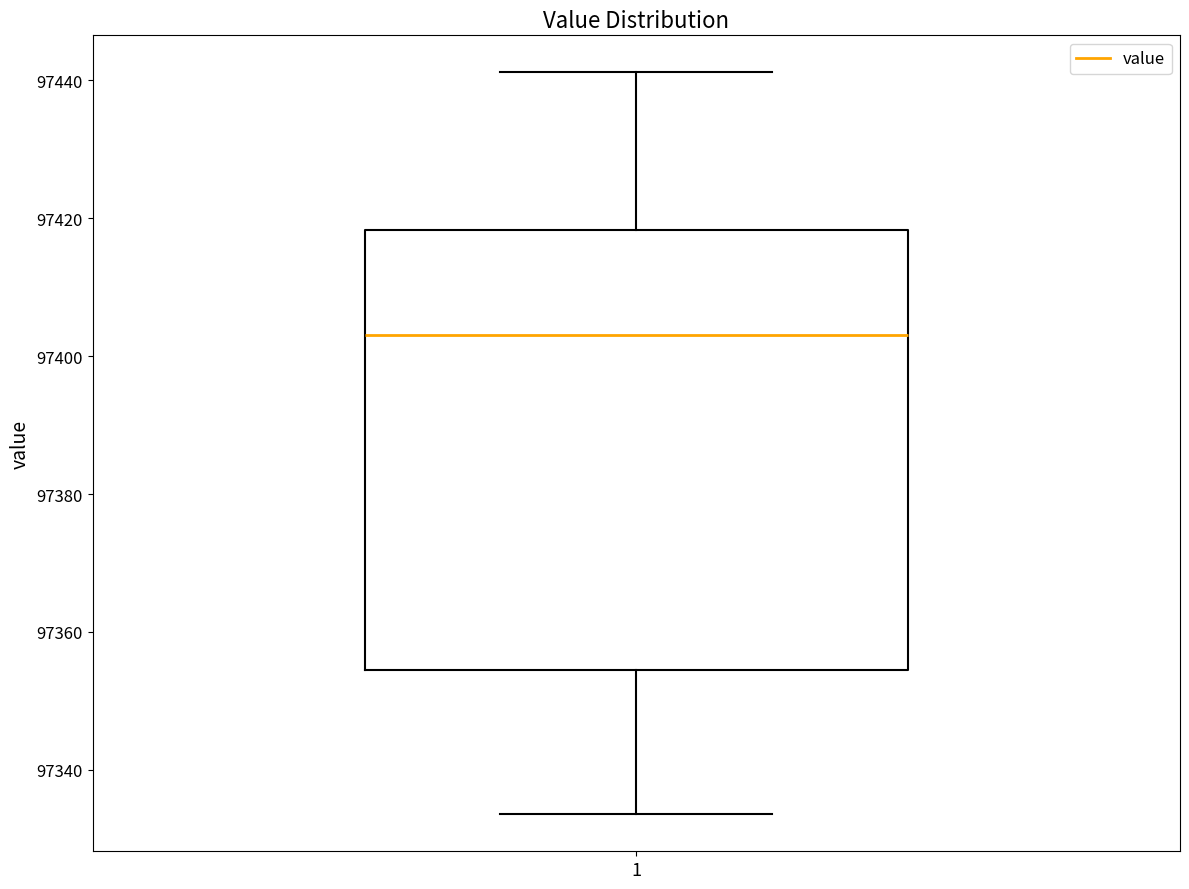

Where does the median line of the box at x = 1 sit on the y-axis? The values are not printed on the chart, so give them approximately, as read against the axis.

97404